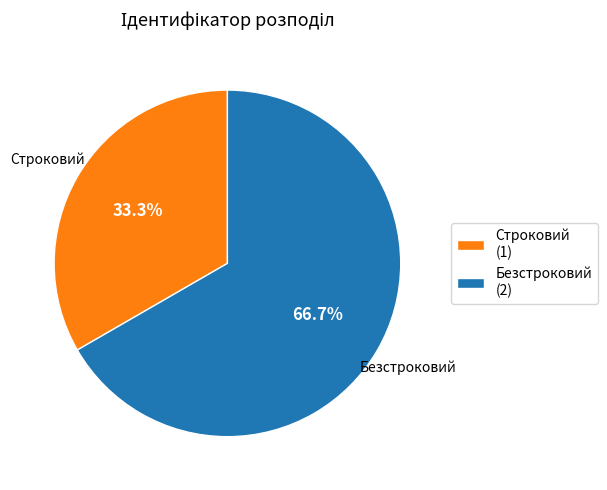

Which category accounts for the majority?

Безстроковий